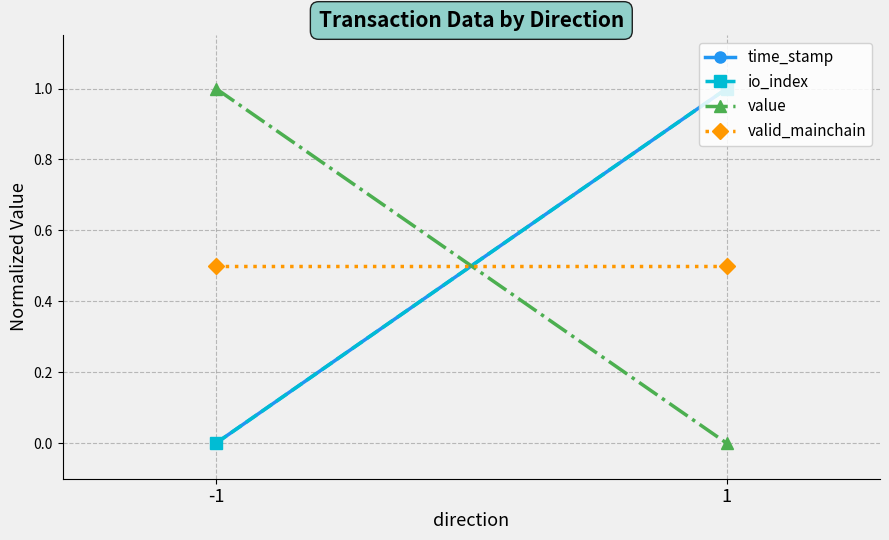

Reading left to right, extract all data points from this chart.

time_stamp: 0.0	1.0
io_index: 0.0	1.0
value: 1.0	0.0
valid_mainchain: 0.5	0.5